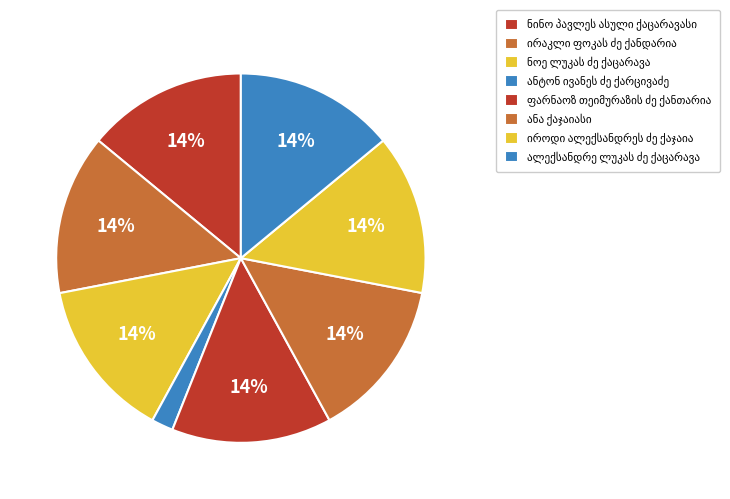

To the nearest percent, what is the difference between the largest and smallest slice percentages?

12%